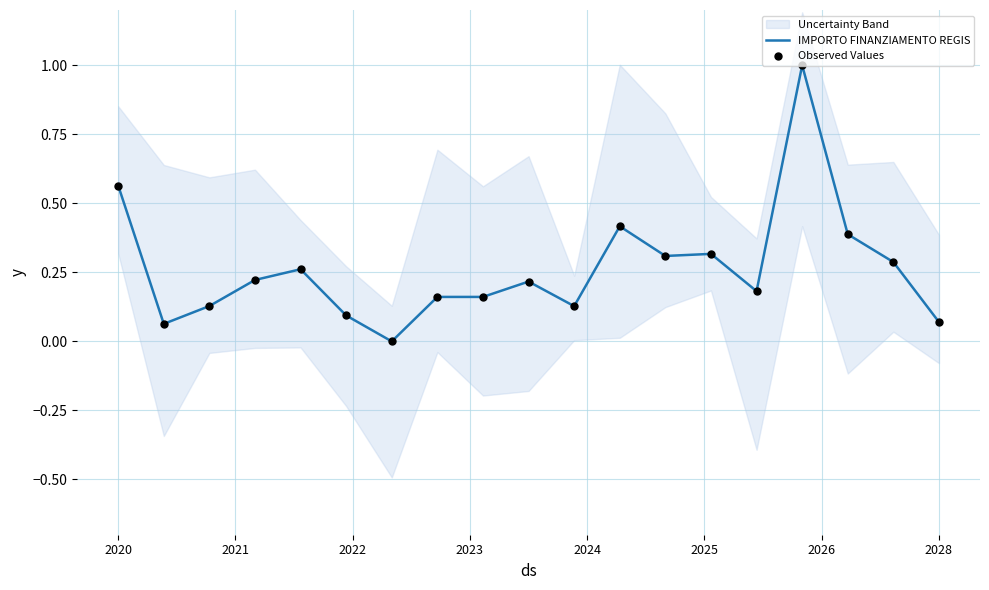

Which series has the widest spread of Y values?

IMPORTO FINANZIAMENTO REGIS